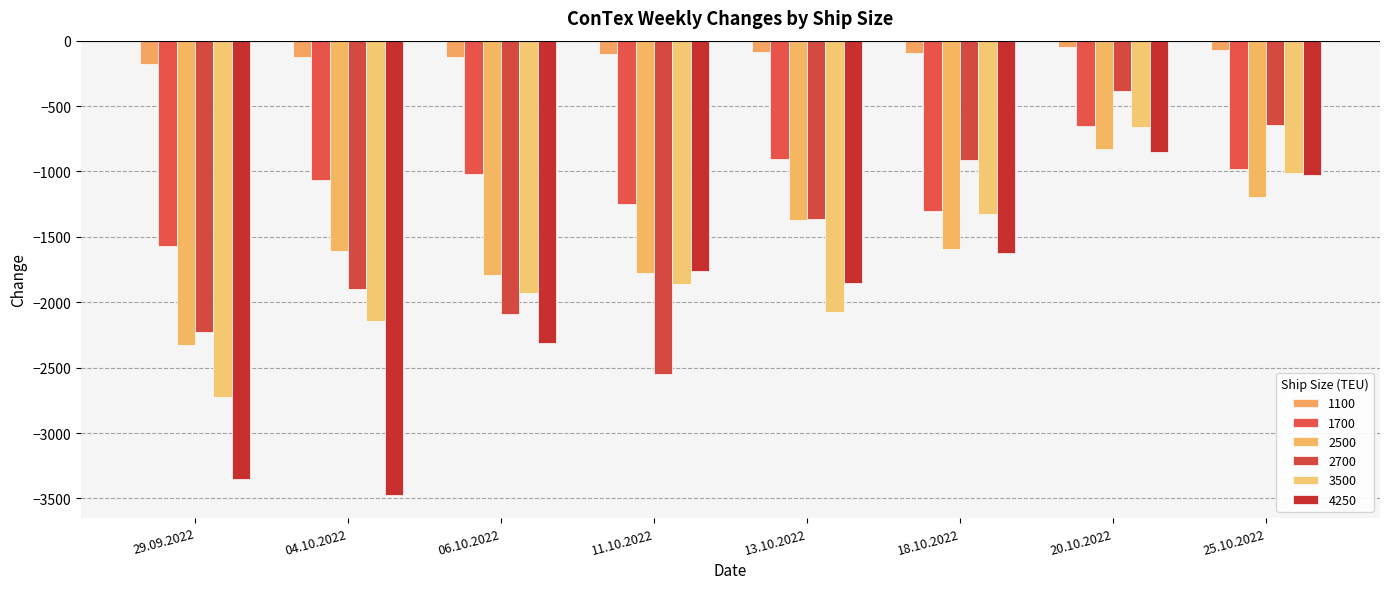

Which series changed the most between 18.10.2022 and 20.10.2022?

4250